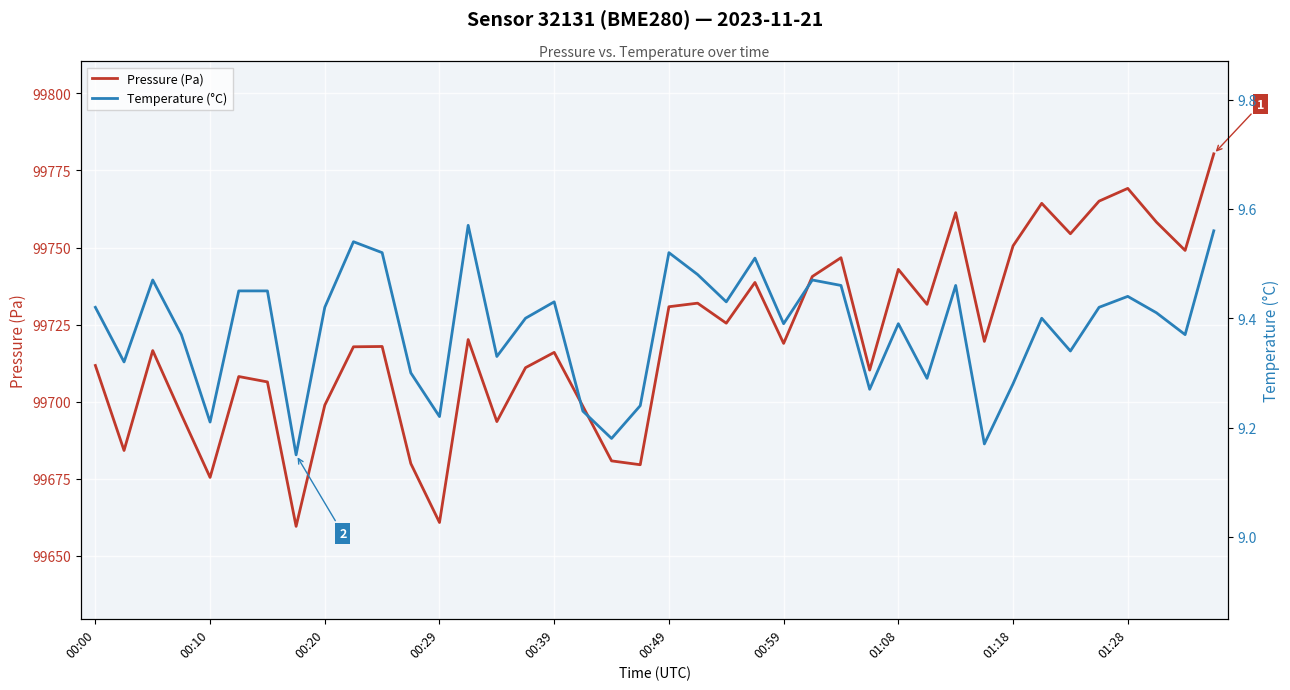

True or false: Pressure (Pa) has more than 1 points higher than both neighbors.

True